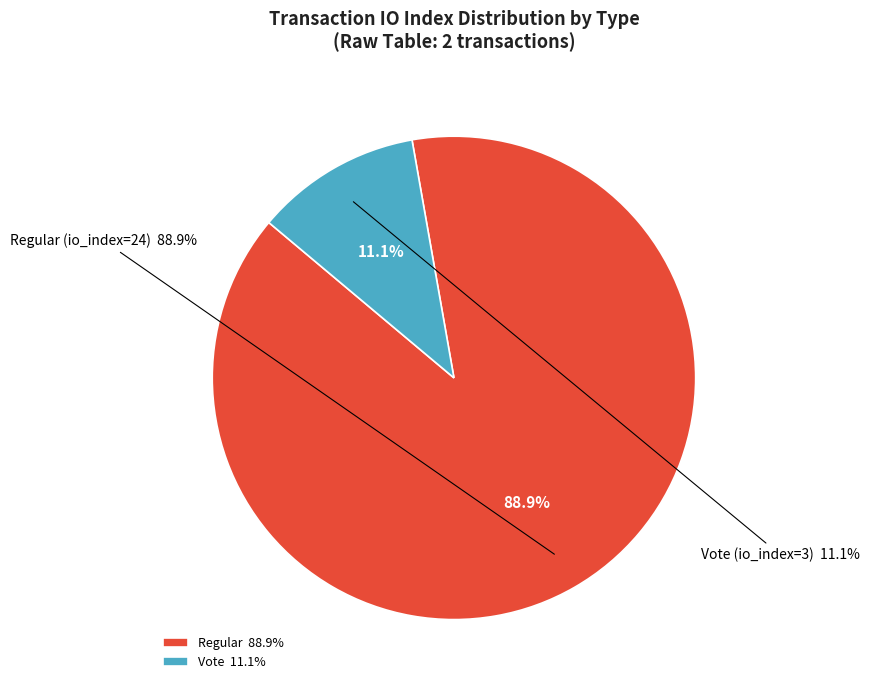

The tx_type: Regular (io_index=24) slice represents 89% of the pie. True or false?

True